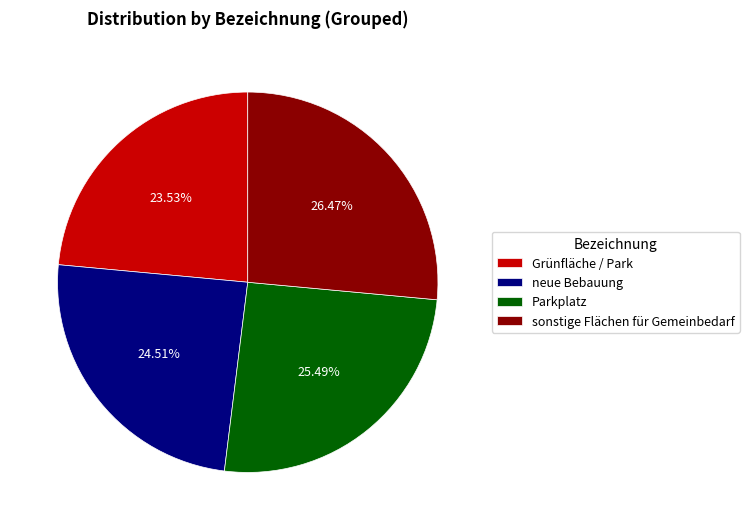

Which slice is the smallest?

Grünfläche / Park